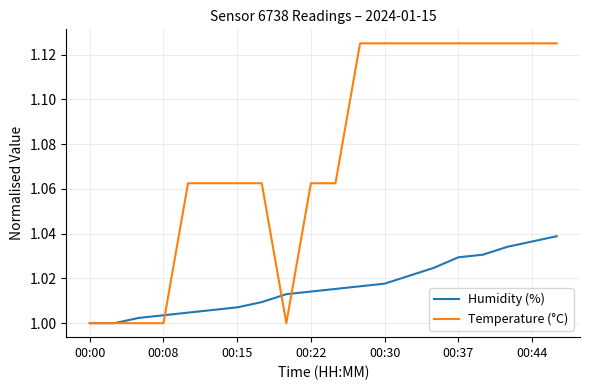

Which series has the largest total across all categories?

Temperature (°C)